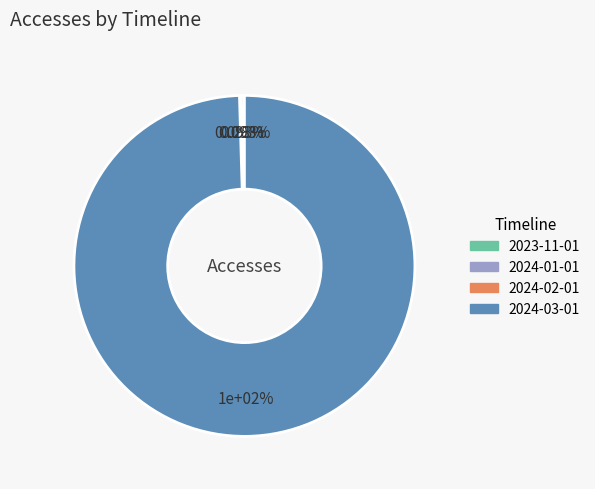

Which category accounts for the majority?

2024-03-01